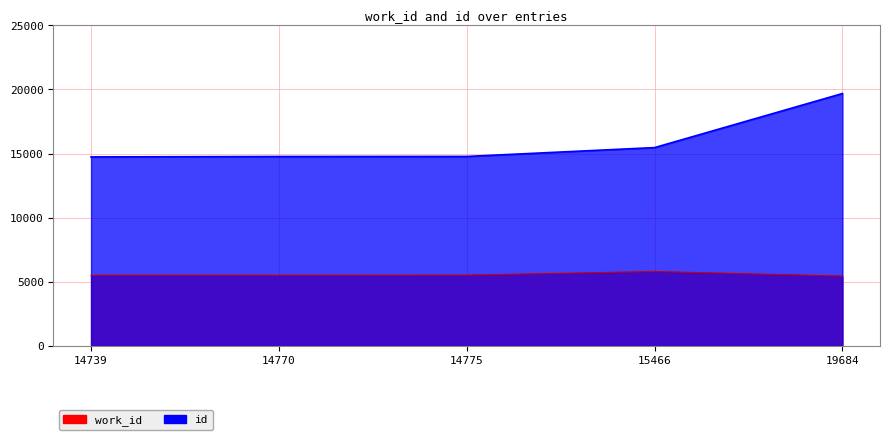

Where does the work_id series first go above 5505?

14775